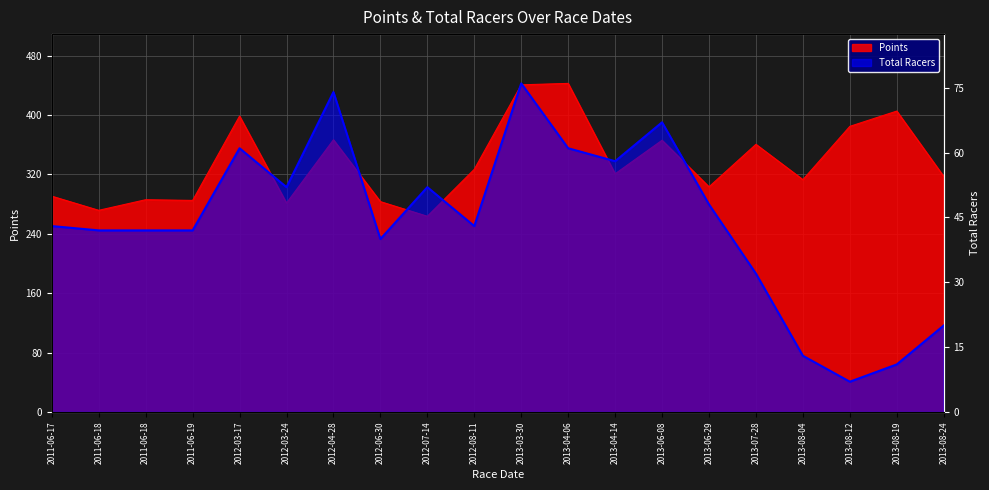

What is the difference between the maximum and second lowest values in the Total Racers series?

65.0